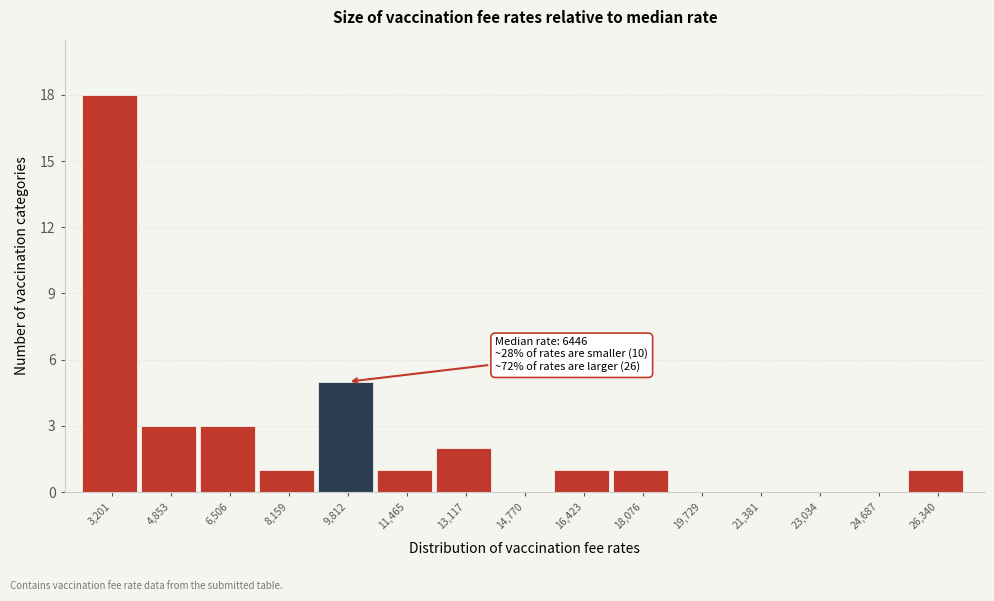

Reading left to right, transcribe all the data shown in this chart.

3,201=18	4,853=3	6,506=3	8,159=1	9,812=5	11,465=1	13,117=2	14,770=0	16,423=1	18,076=1	19,729=0	21,381=0	23,034=0	24,687=0	26,340=1